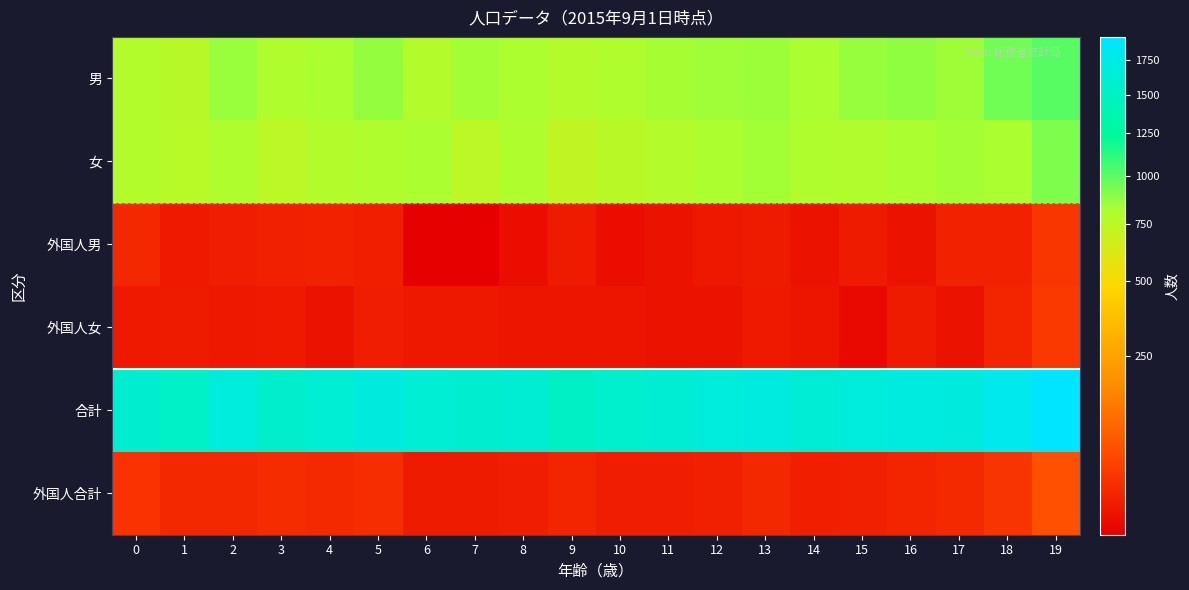

What is the difference between the highest and lowest values at 3?

1539